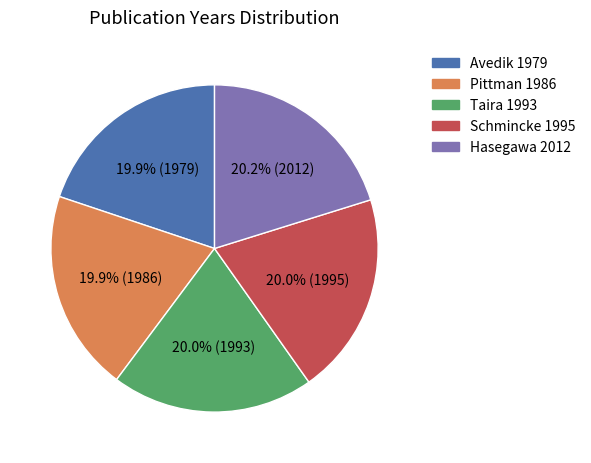

Is Hasegawa 2012 the majority of the pie?

No